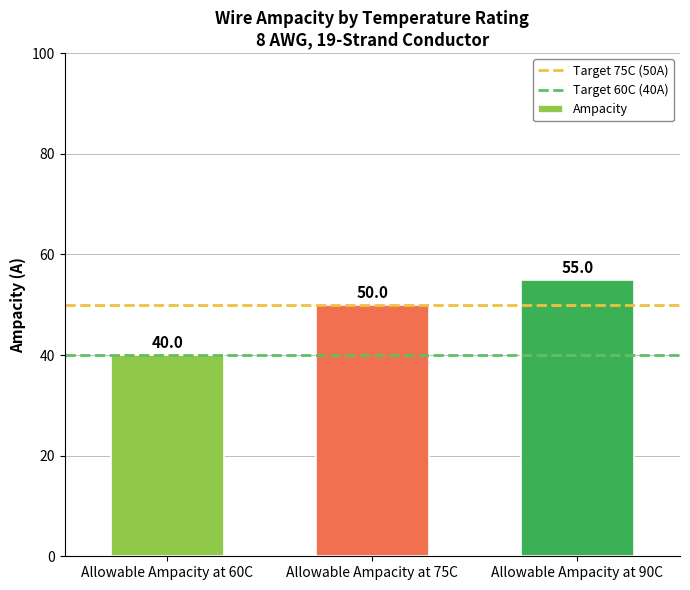

How many values are between 40 and 55?

3